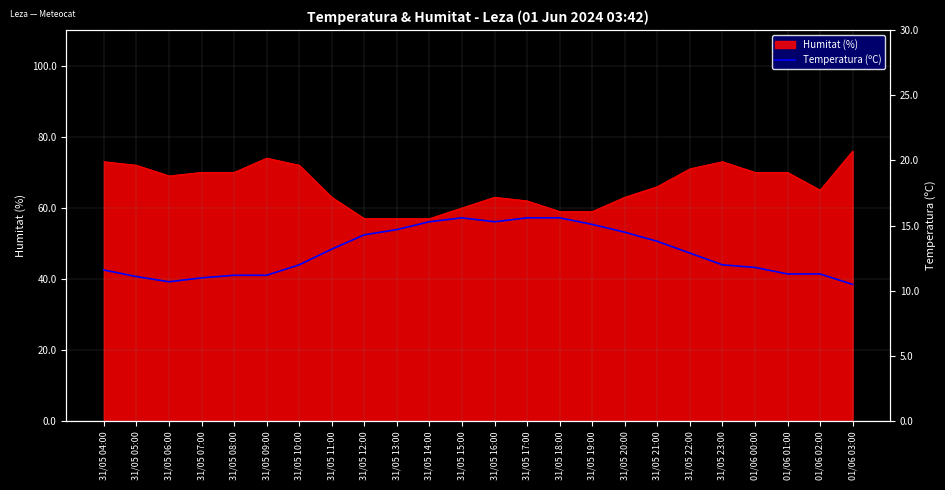

Is it true that the value at 31/05 08:00 is 11.2?

True